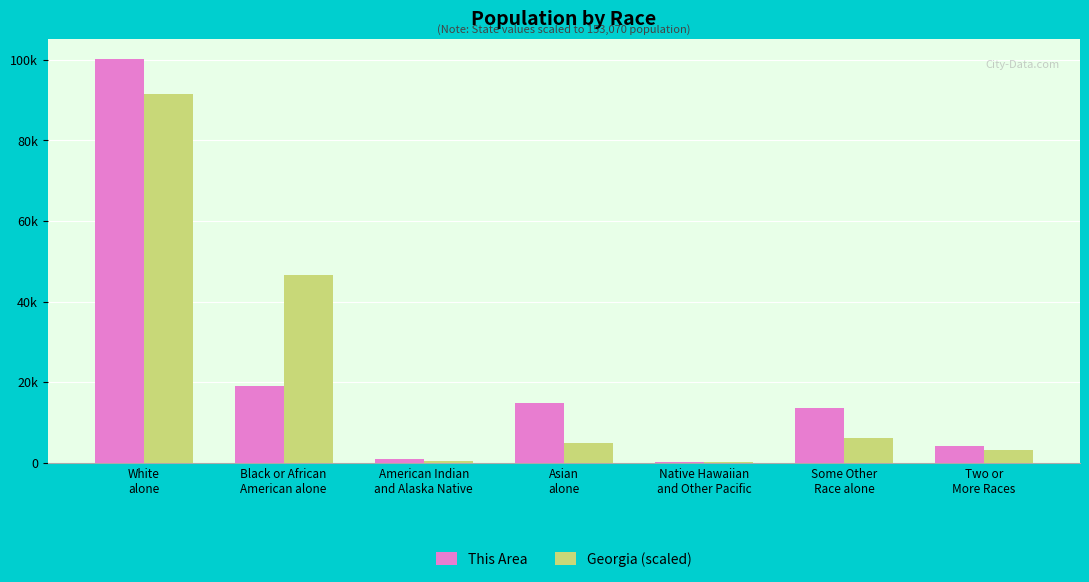

Reading right to left, transcribe all the data shown in this chart.

This Area: 4183.0	13654.0	130.0	14910.0	938.0	19044.0	100211.0
Georgia (scaled): 3278.4	6144.4	107.4	4968.7	508.0	46618.4	91444.6